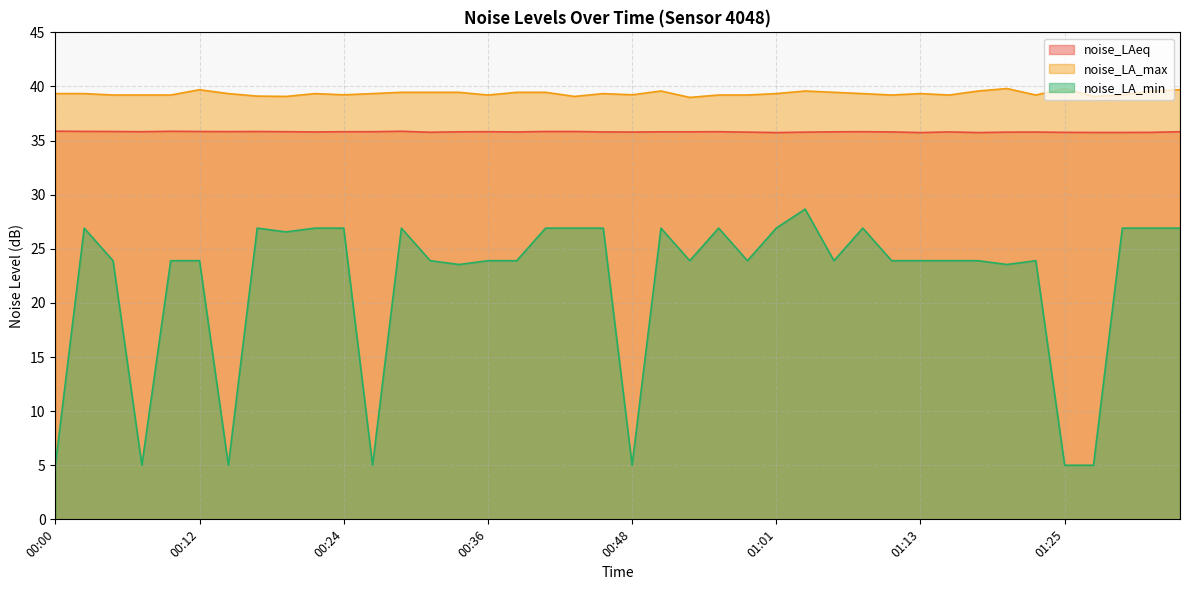

Which category has the lowest value across all series?

00:00